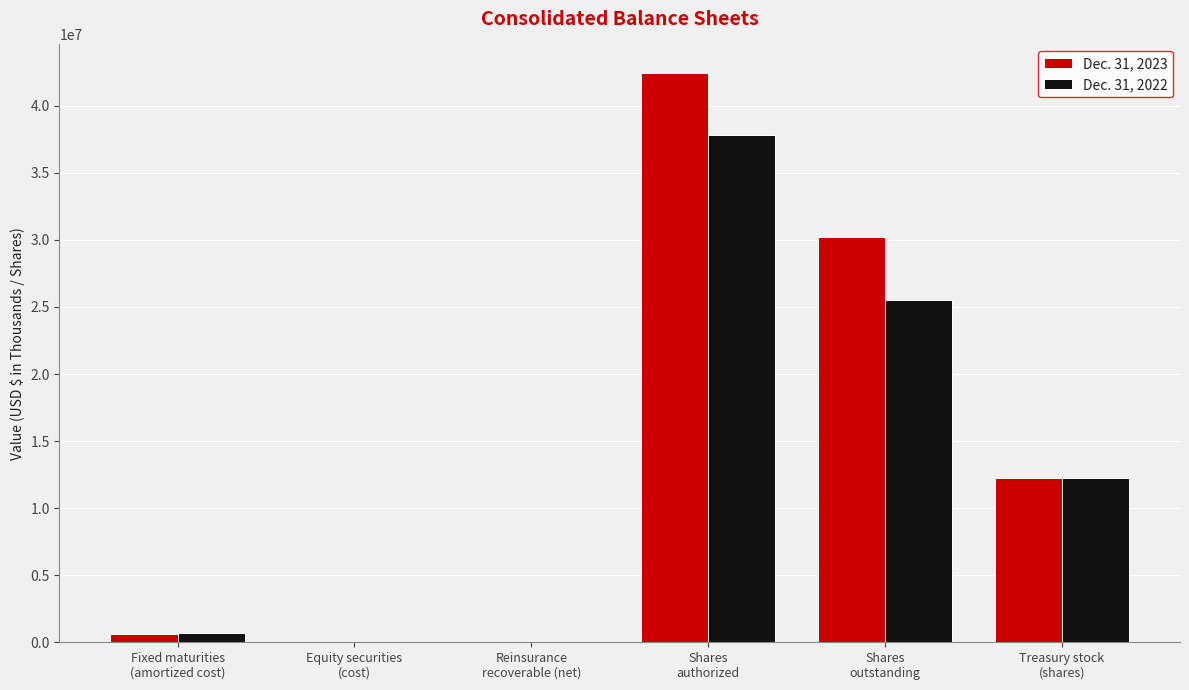

Which series has the largest range (max minus min)?

Dec. 31, 2023